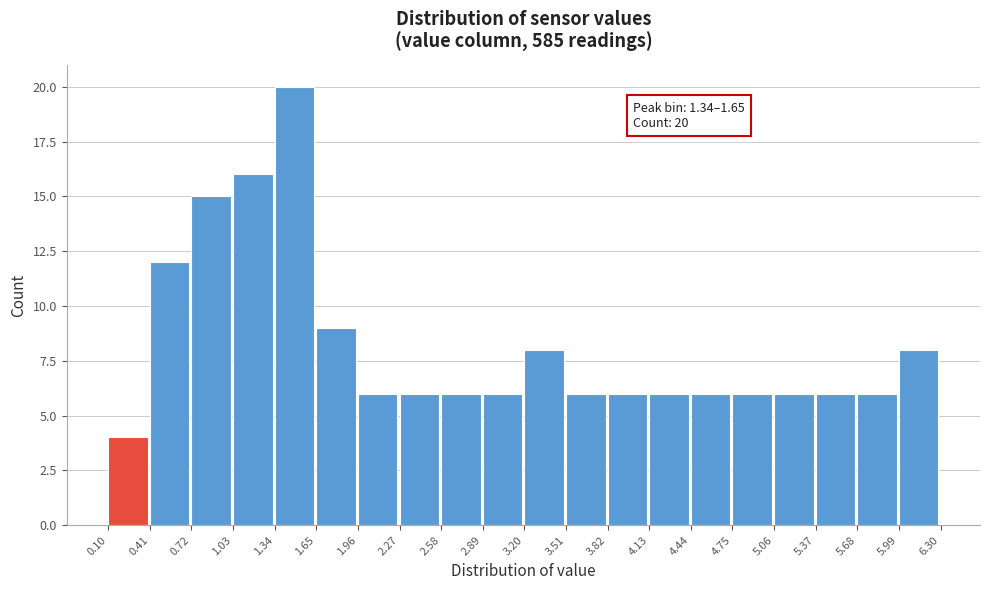

Which range on the x-axis has the tallest bar?

1.34 to 1.65